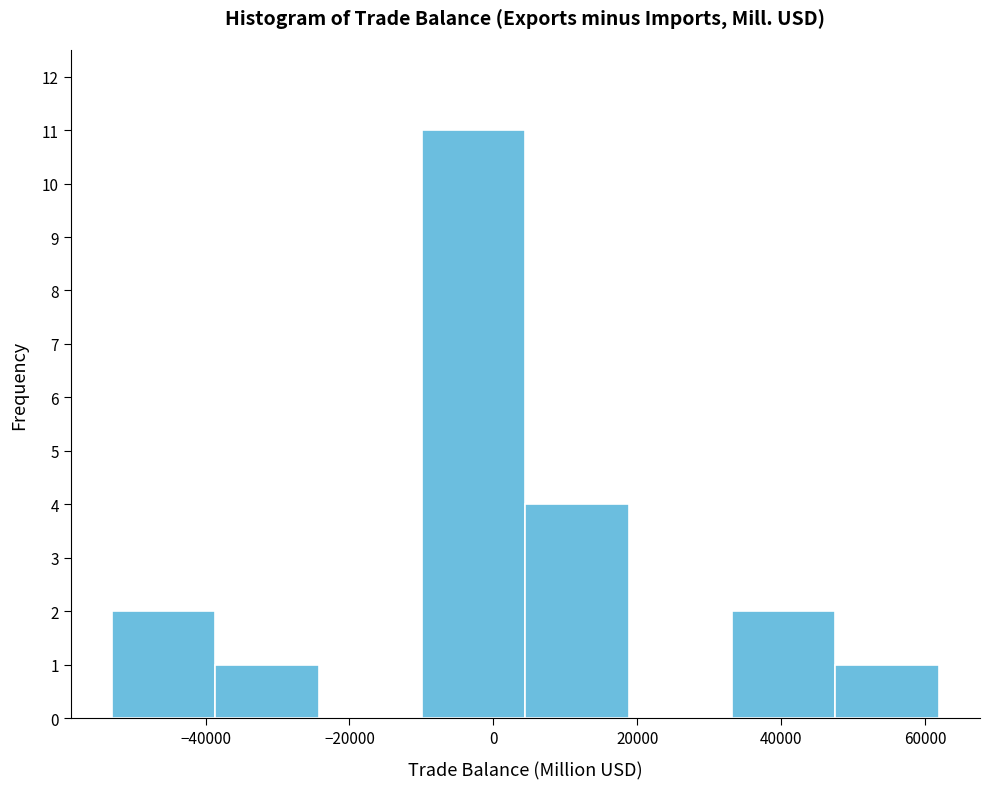

Reading left to right, list every bar in this chart as the range it spans on the x-axis followed by its height. Neither the bar edges nor the heights are printed on the chart, so give them approximately, as read against the axes.

-52000 to -38000: 2
-38000 to -24000: 1
-24000 to -10000: 0
-10000 to 4000: 11
4000 to 18000: 4
18000 to 34000: 0
34000 to 48000: 2
48000 to 62000: 1